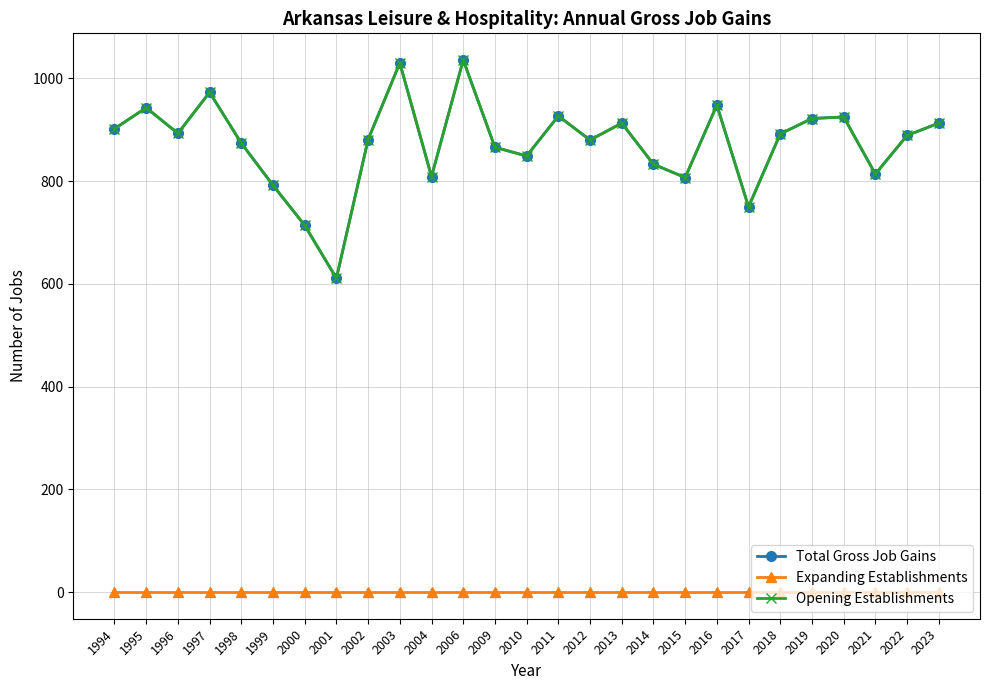

Which series has the widest spread of values?

Total Gross Job Gains